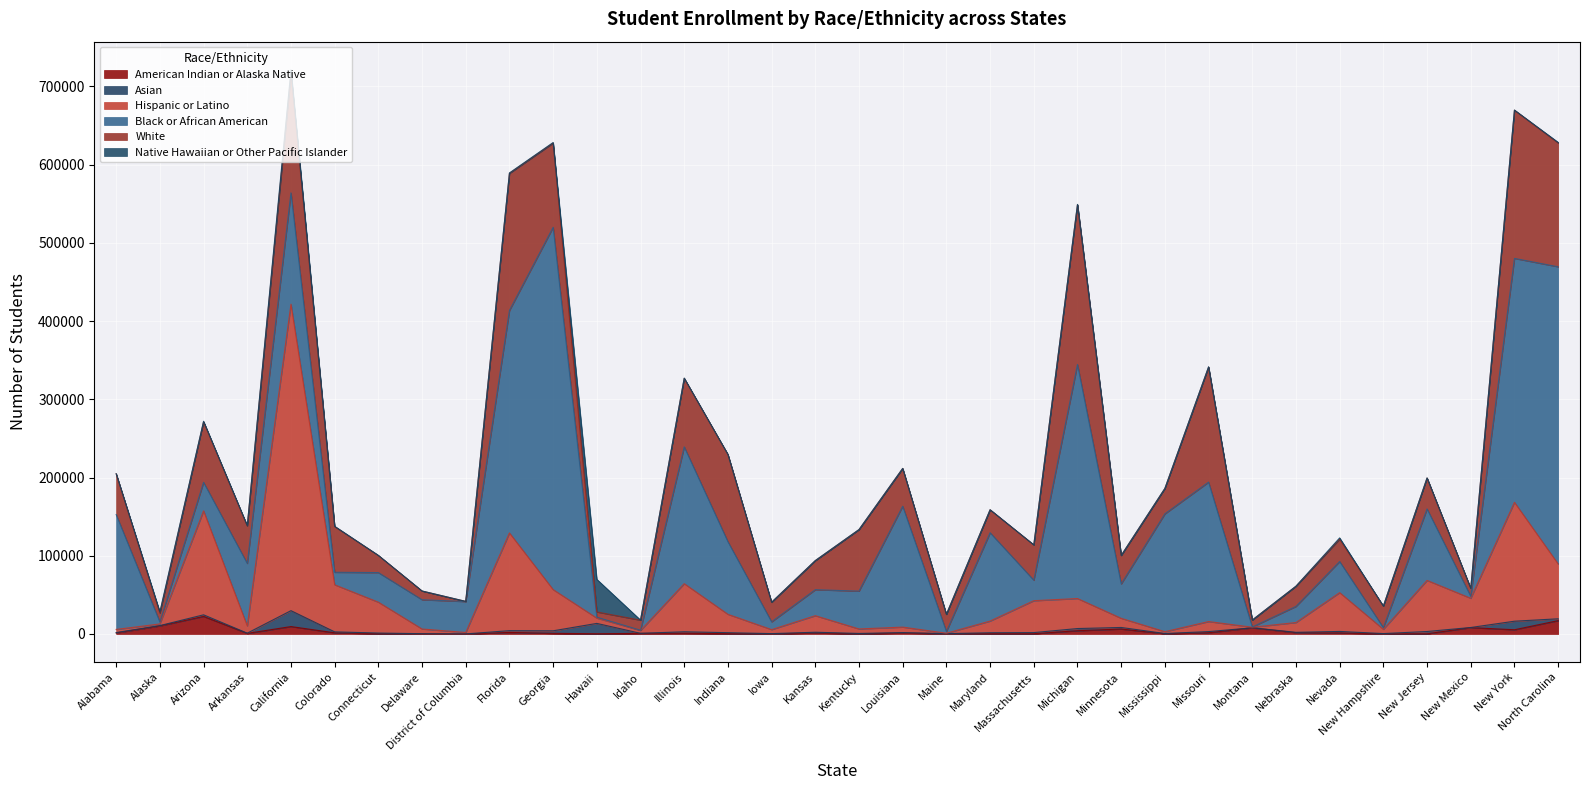

How many categories are shown in the chart?

34